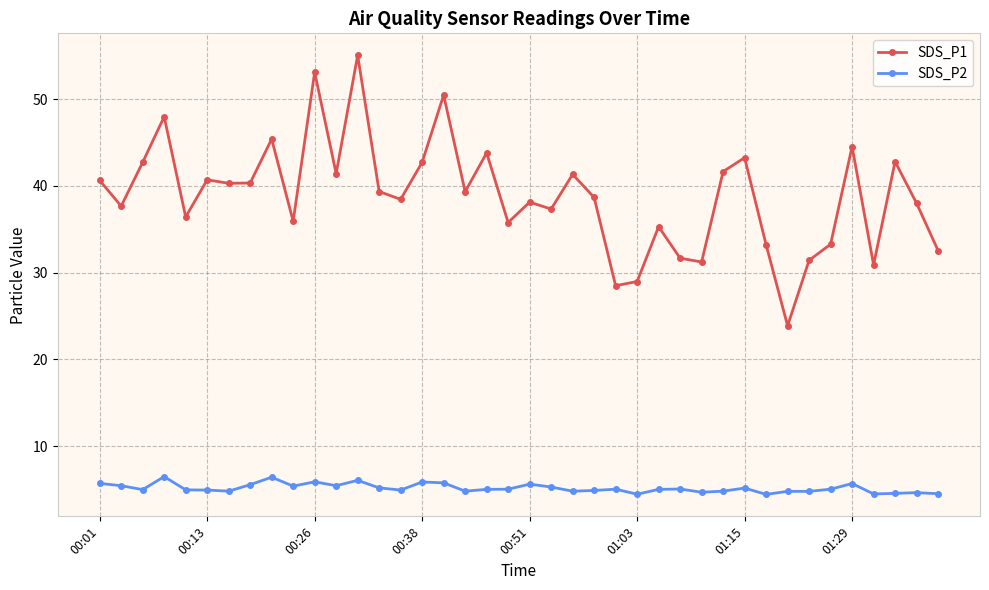

True or false: SDS_P2 and SDS_P1 cross at least once.

False